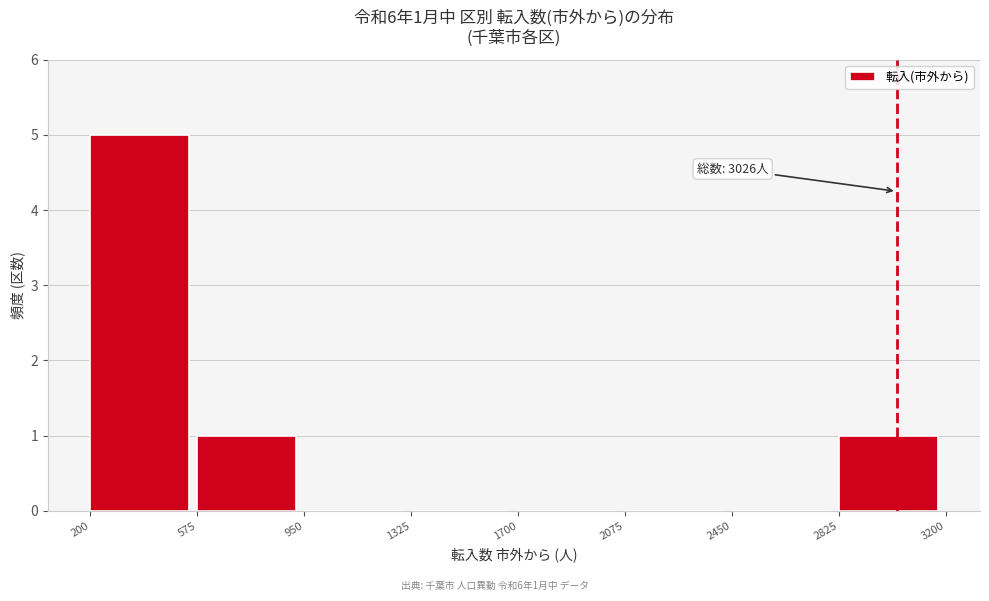

Which range on the x-axis has the tallest bar?

200 to 575